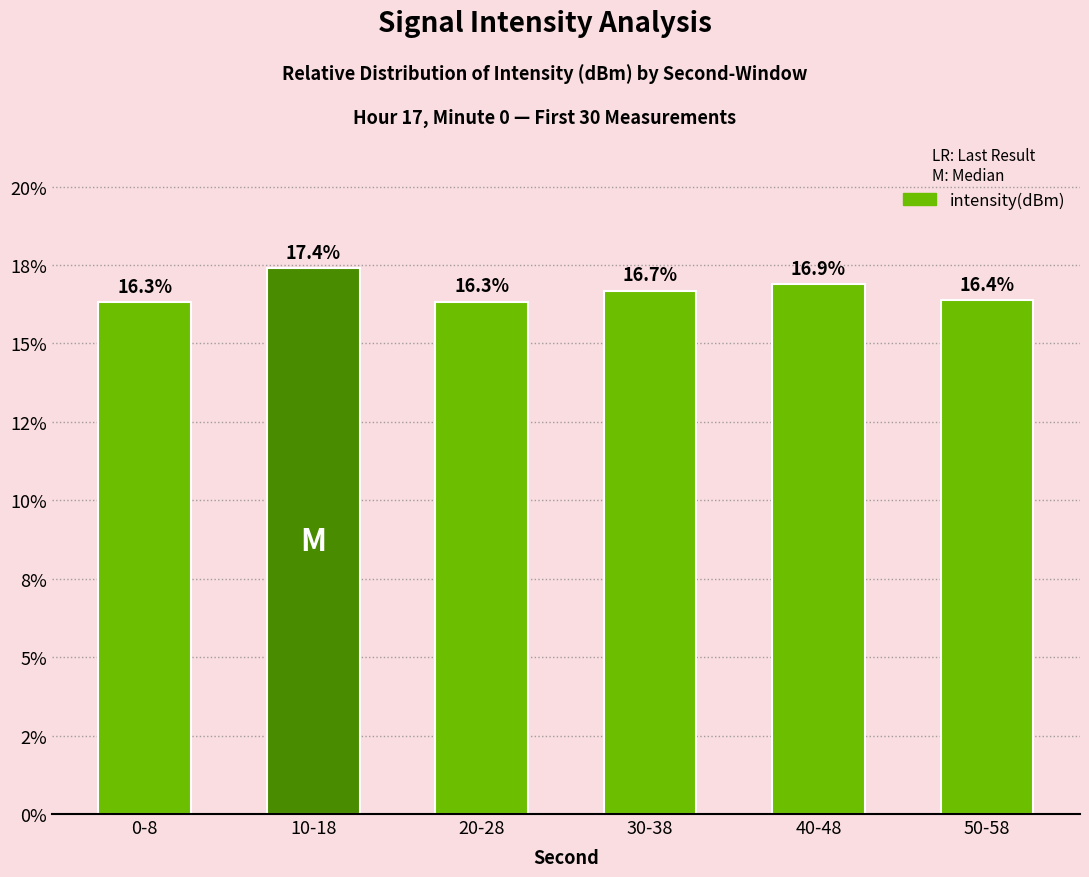

Rank the categories by value from lowest to highest.

0-8, 20-28, 50-58, 30-38, 40-48, 10-18